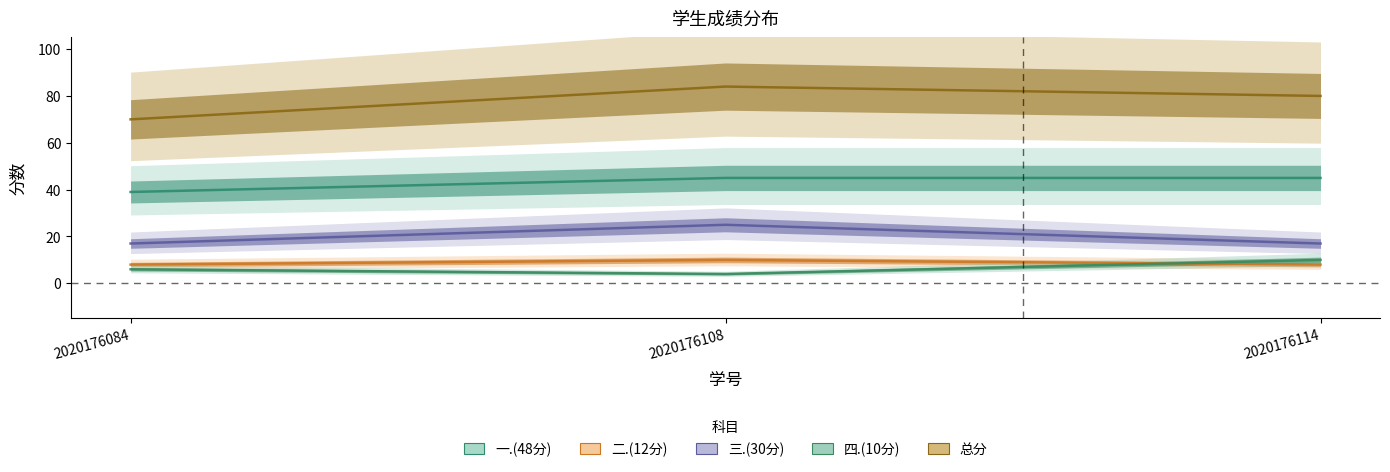

Which label corresponds to the largest value in the chart?

2020176108